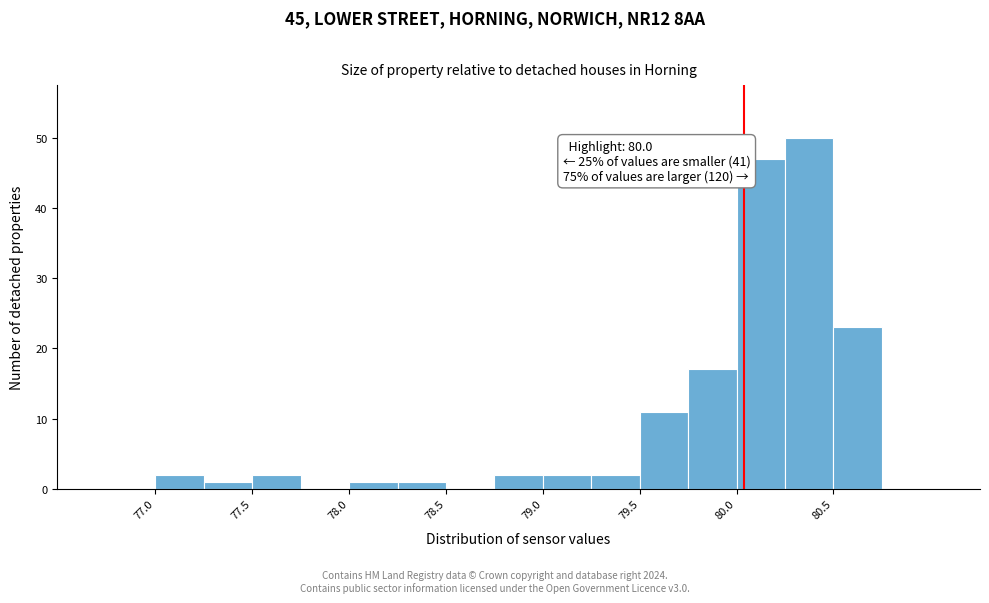

Which range on the x-axis has the tallest bar?

80.20 to 80.45